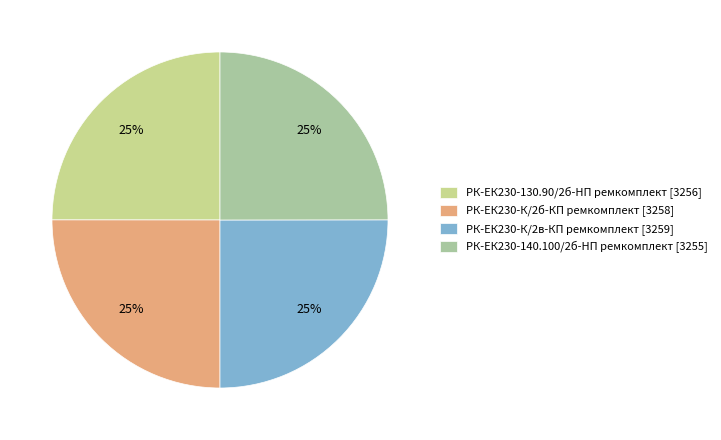

Is it true that РК-ЕК230-К/2б-КП ремкомплект [3258] is 32% of the pie?

False